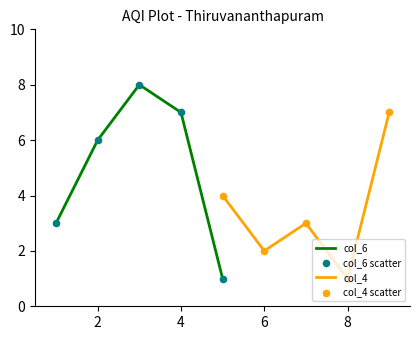

Which series has the widest spread of Y values?

col_6